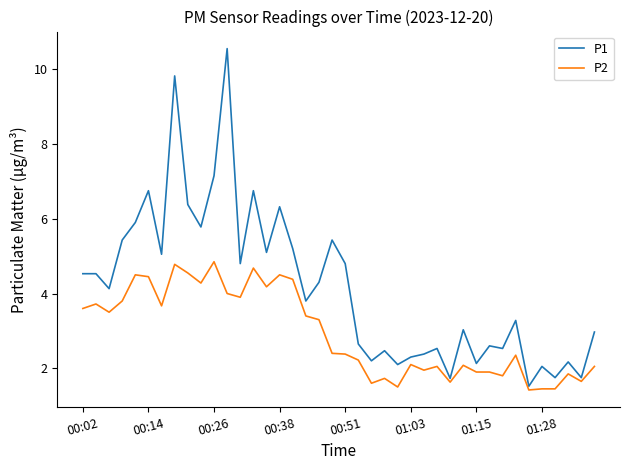

Which series has the largest total across all categories?

P1